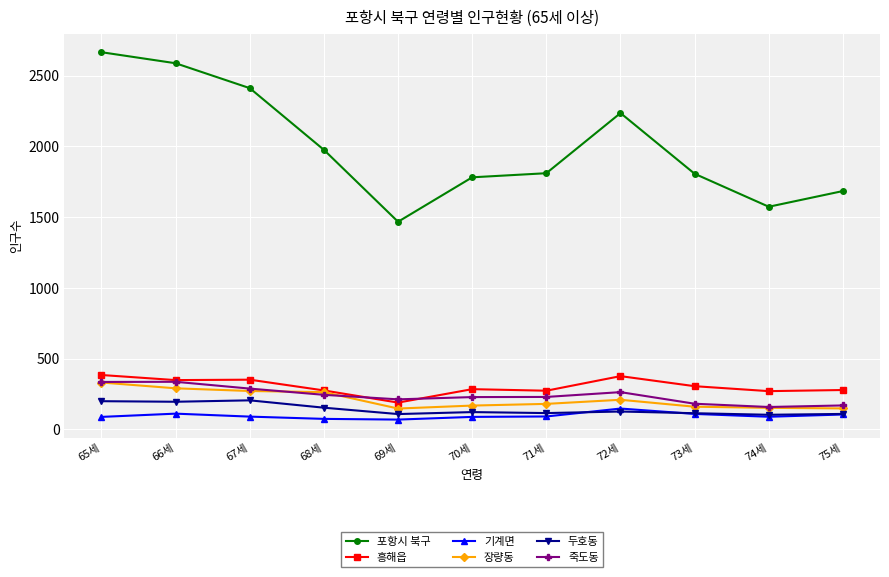

True or false: 기계면 and 포항시 북구 cross at least once.

False